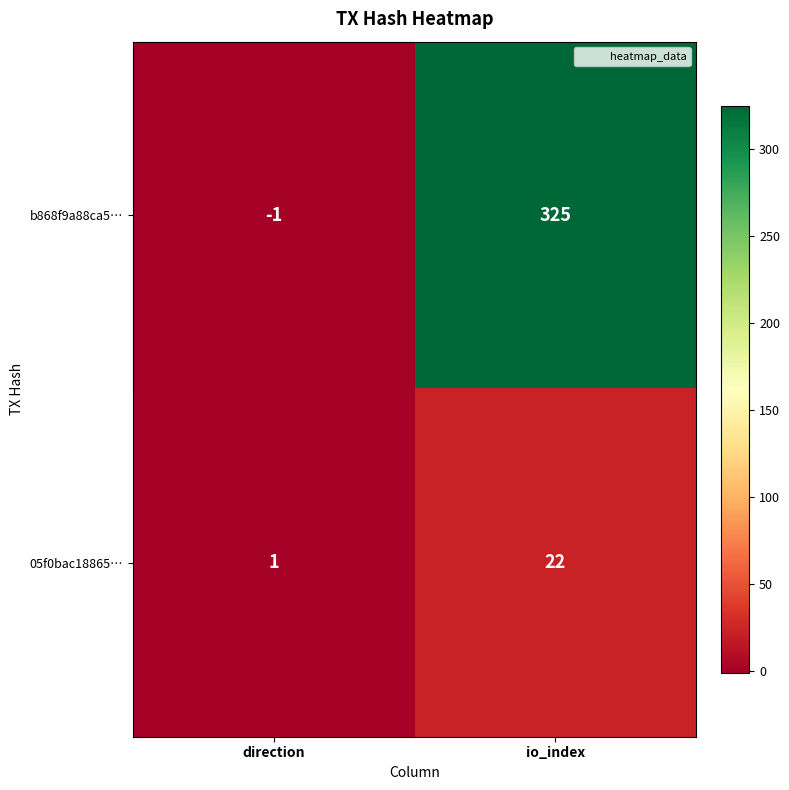

At direction, list the series in order from largest to smallest.

05f0bac18865…, b868f9a88ca5…